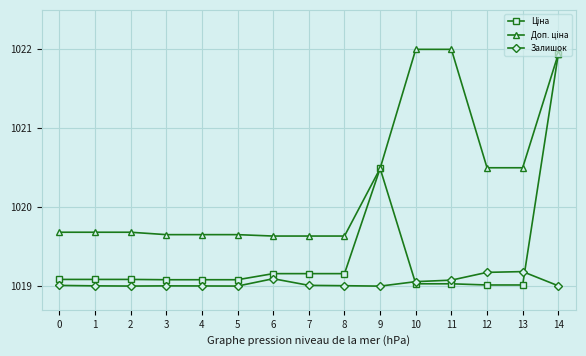

How many data points does each series have?

15